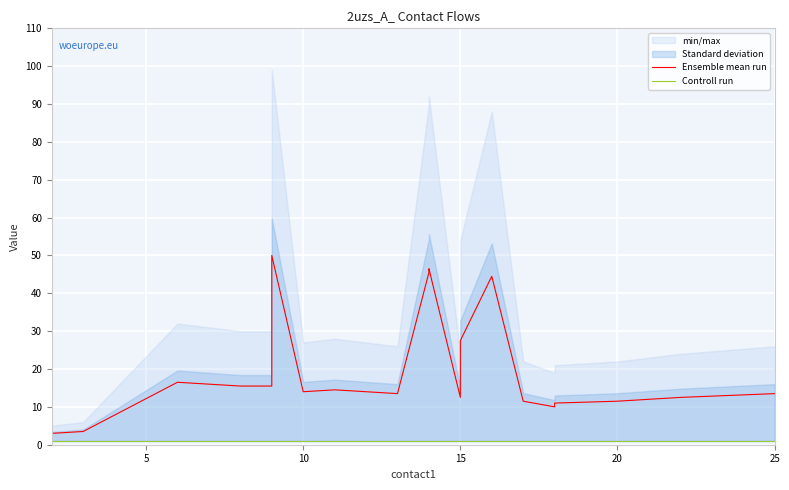

What is the spread (max minus min) of values at 12?

26.5